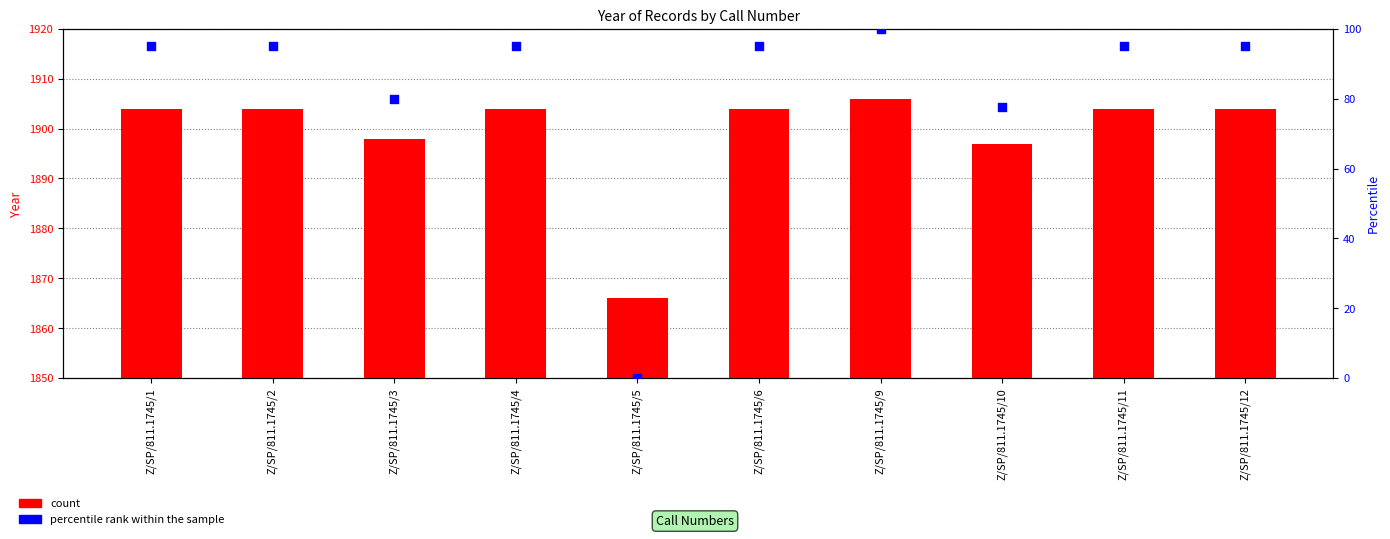

Which series has the largest total across all categories?

count